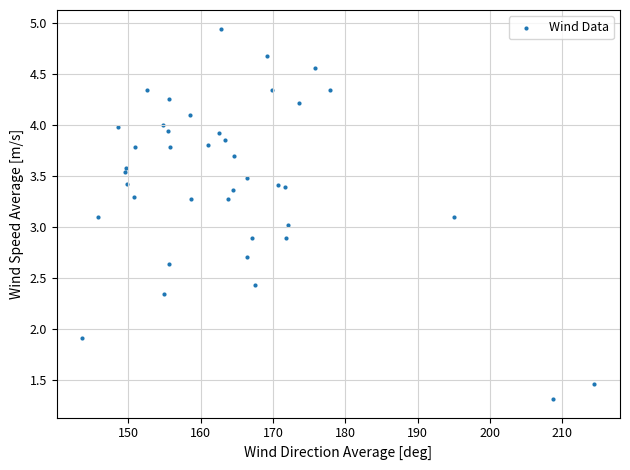

What is the range of Y values (max minus min)?

3.6